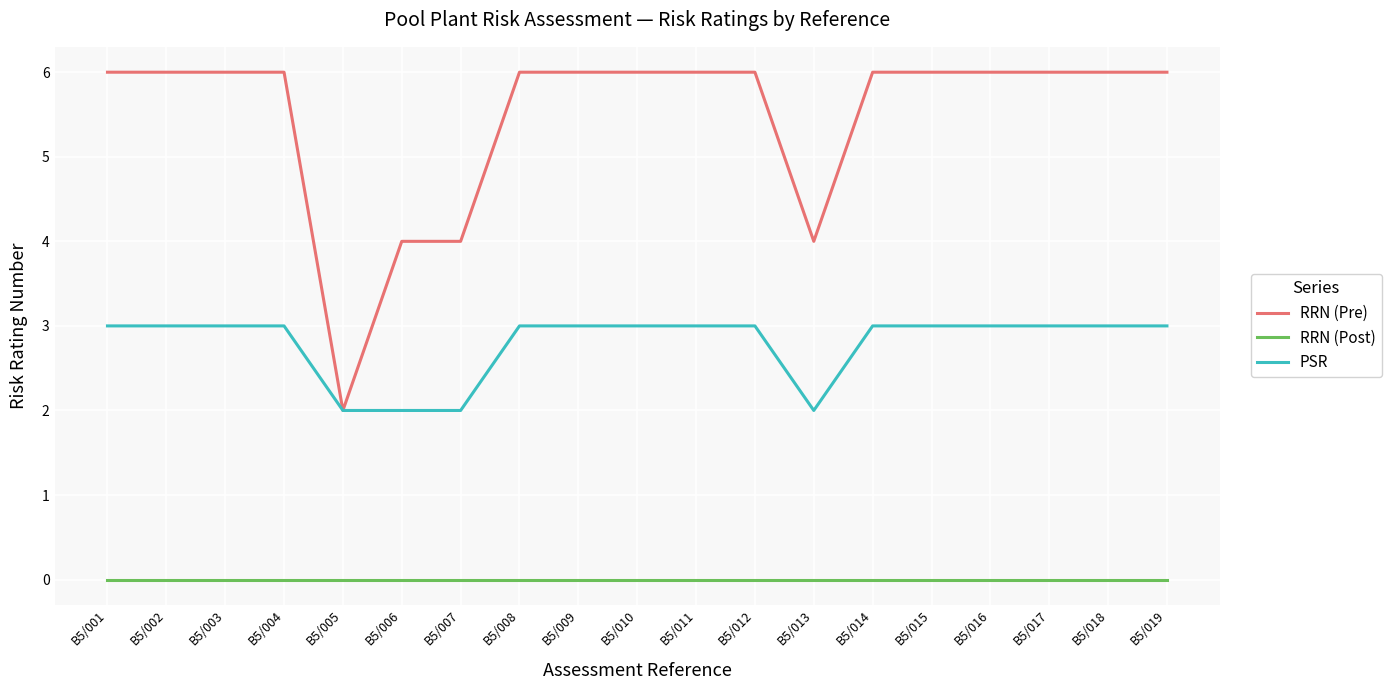

True or false: RRN (Post) and PSR intersect in this chart.

False